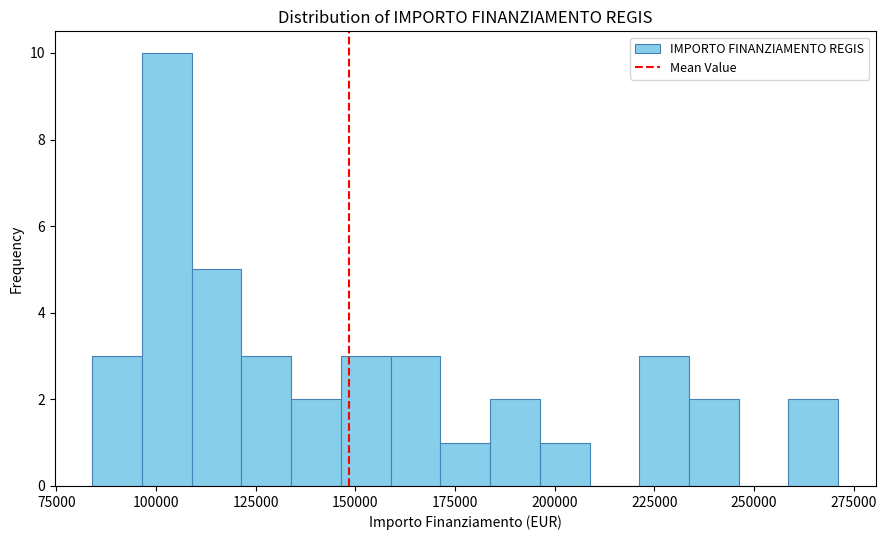

Around what value on the x-axis is the tallest bar? Give the approximate position of its centre, as read against the axis.

105000